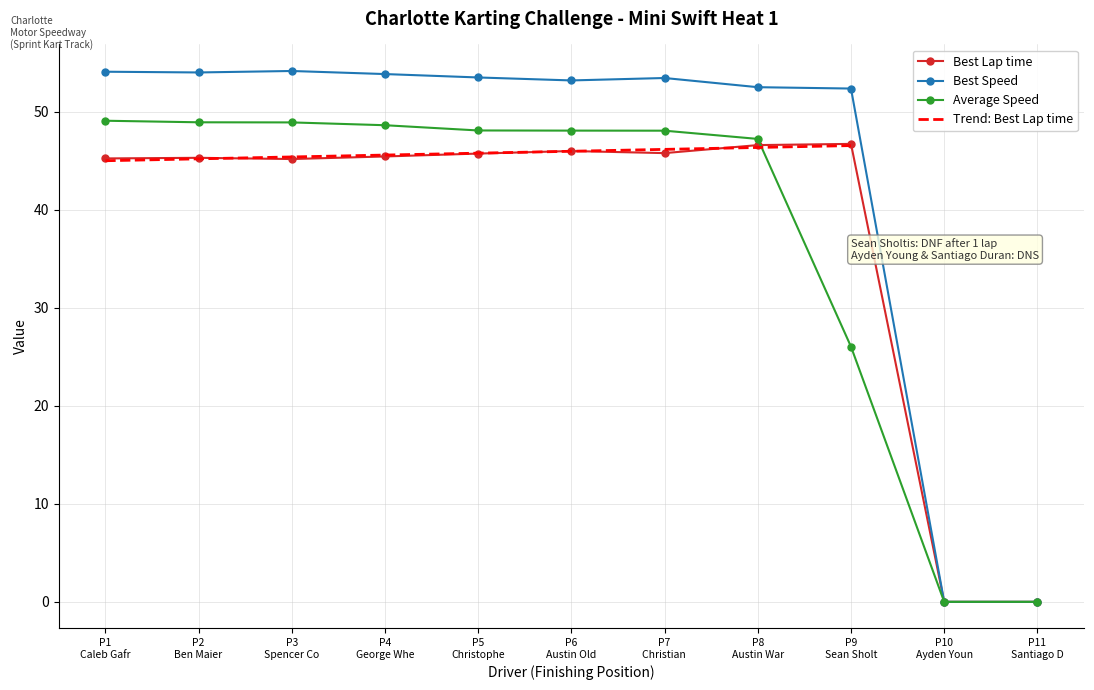

At which label does Average Speed first exceed 48?

P1
Caleb Gafr